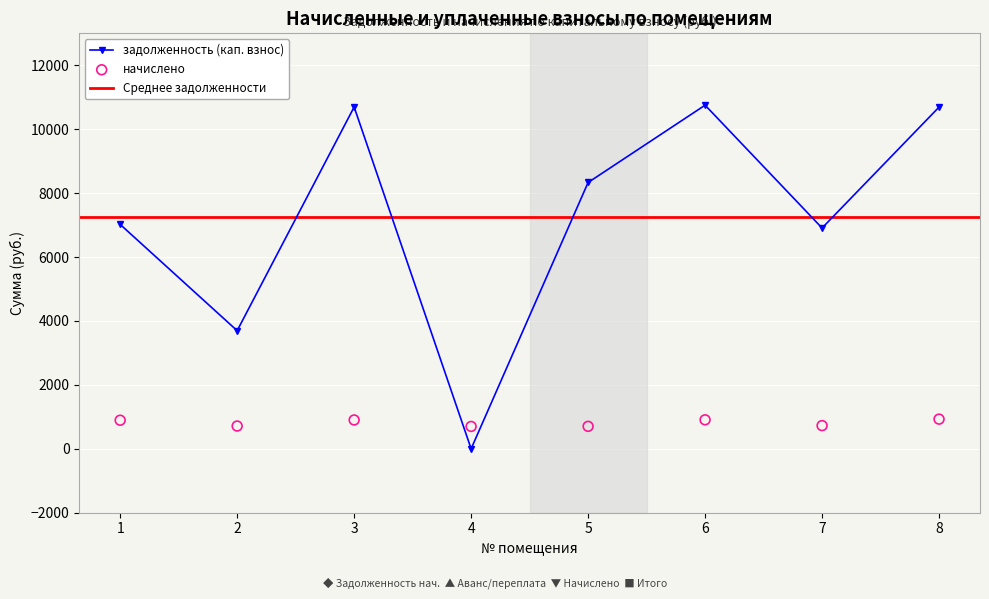

At how many categories does at least one series exceed 5684?

6